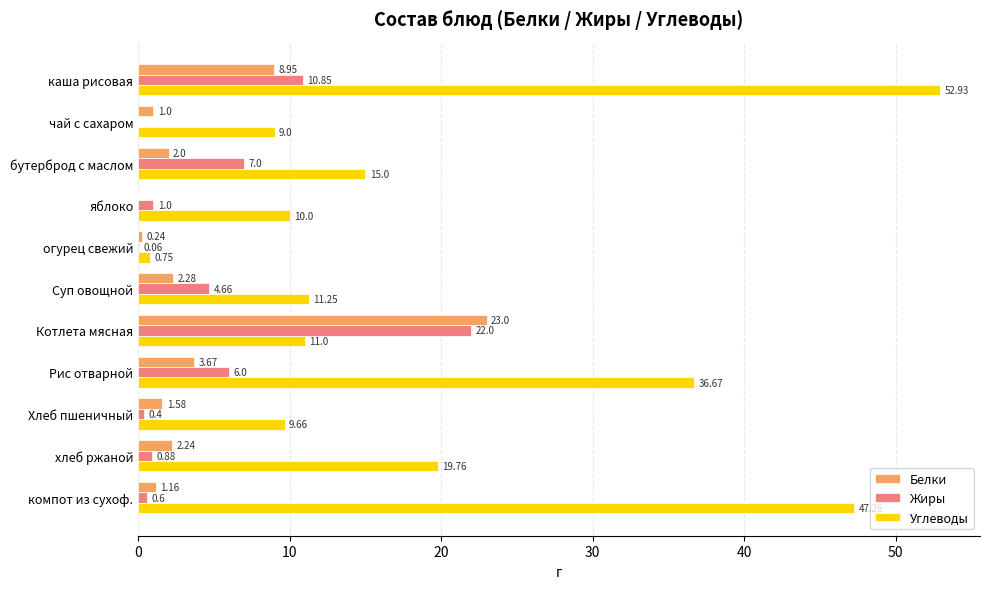

Where is Жиры nearest to the value 11?

каша рисовая